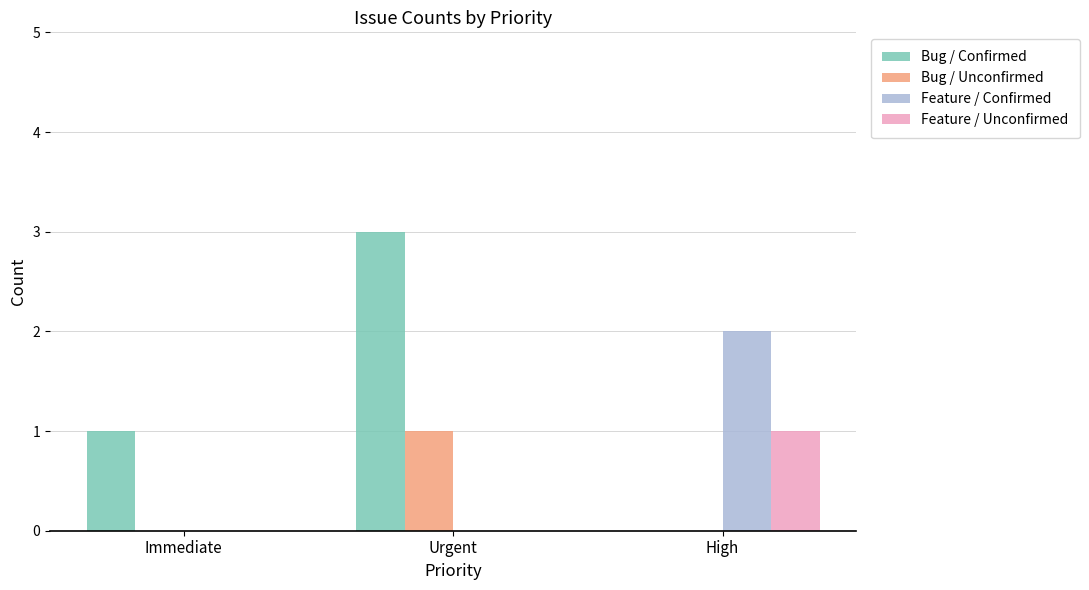

The Bug / Confirmed series shows 3 at Urgent. True or false?

True